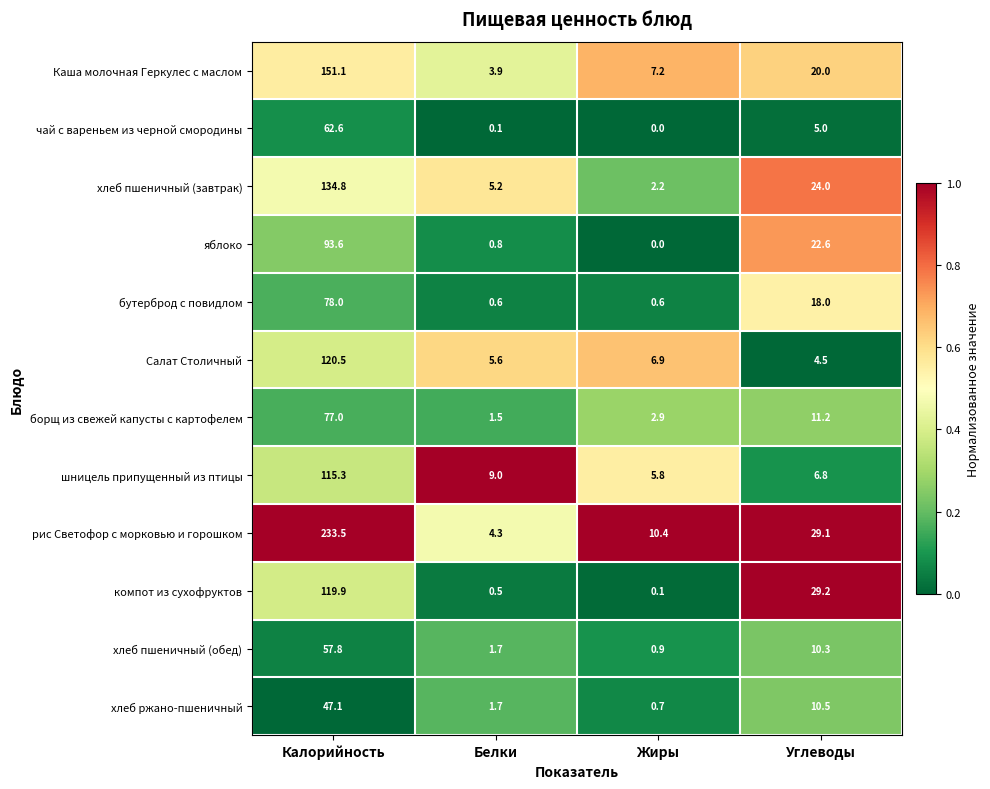

What is the difference between the Салат Столичный values at Белки and Жиры?

1.3